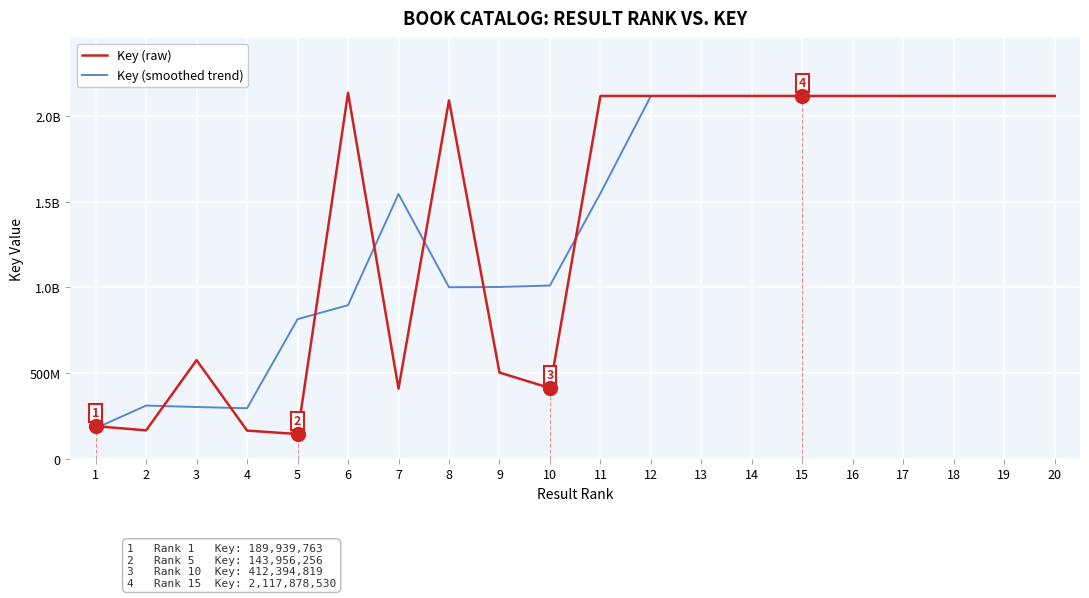

At which label does Key (raw) first exceed 2117881239?

6